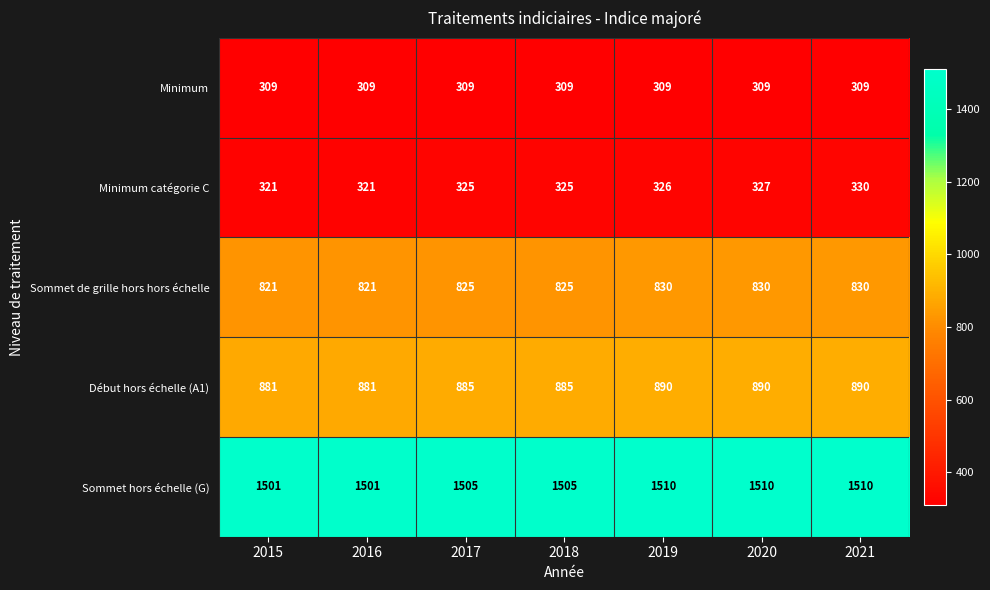

What is the total value across all series at 2017?

3849